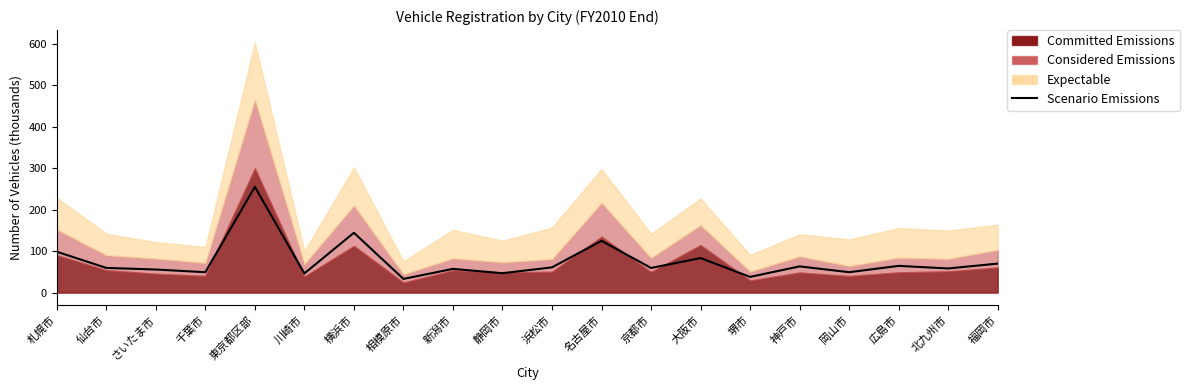

Where is the first local maximum?

東京都区部